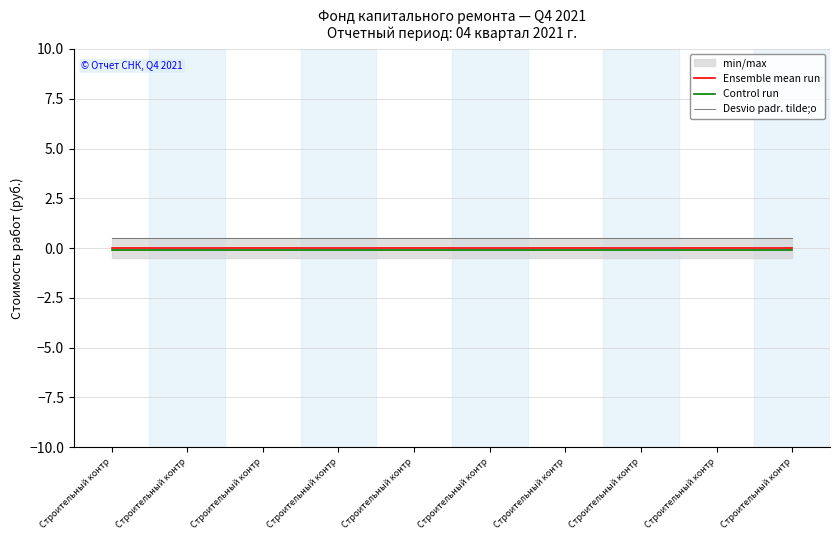

The value of Ensemble mean run at Строительный контр is 0.0. True or false?

True